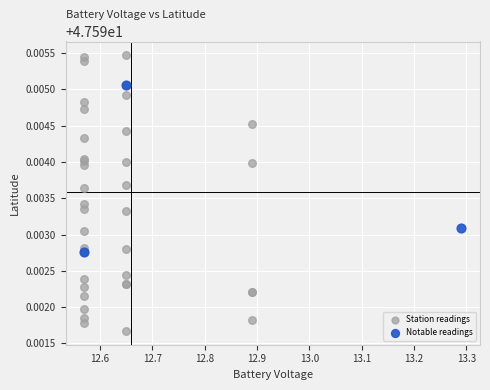

Which series reaches the minimum Y coordinate?

Station readings